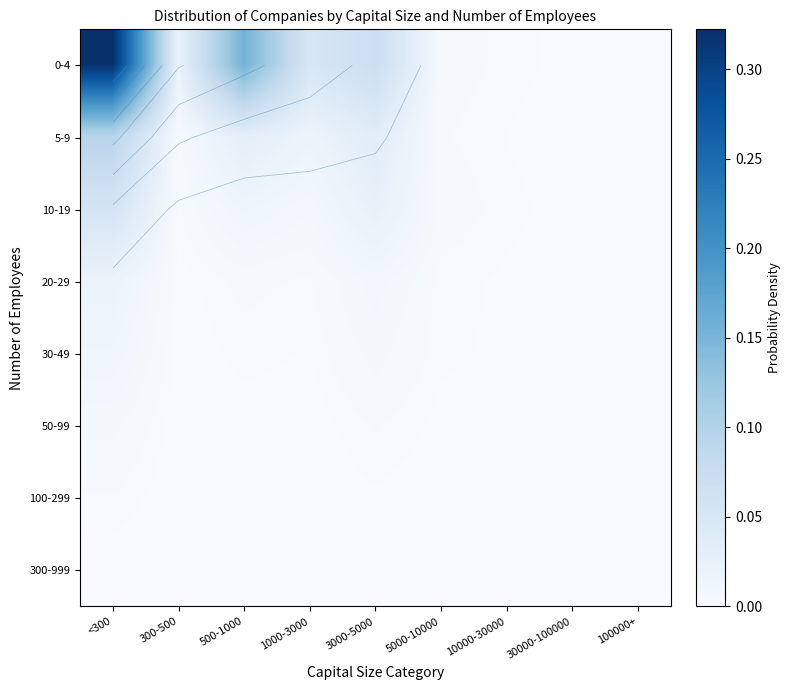

Between <300 and 10000-30000, which series saw the biggest shift?

0-4